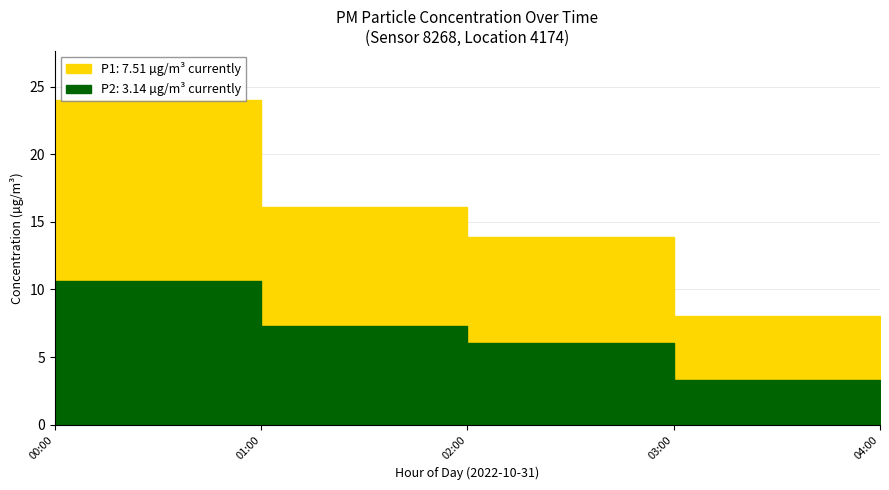

True or false: P1 and P2 cross at least once.

False